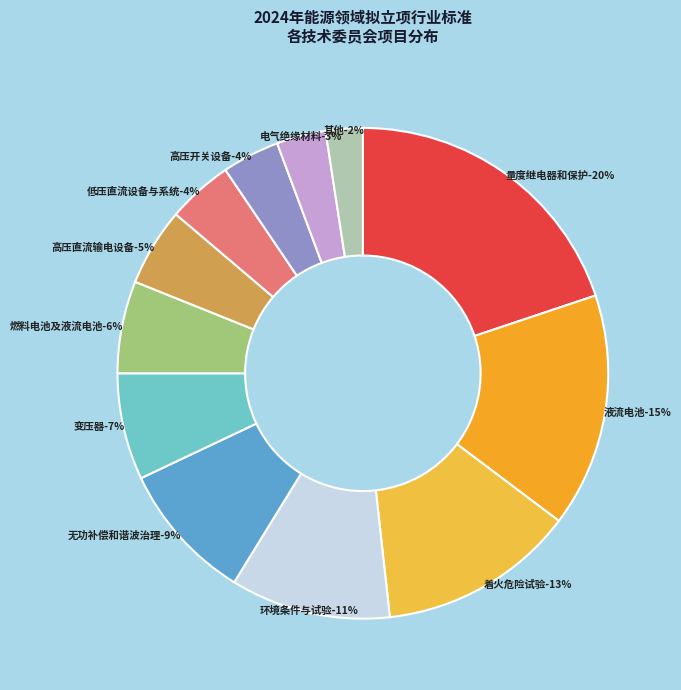

Is it true that 全国高压直流输电设备标委会 is 5% of the pie?

True